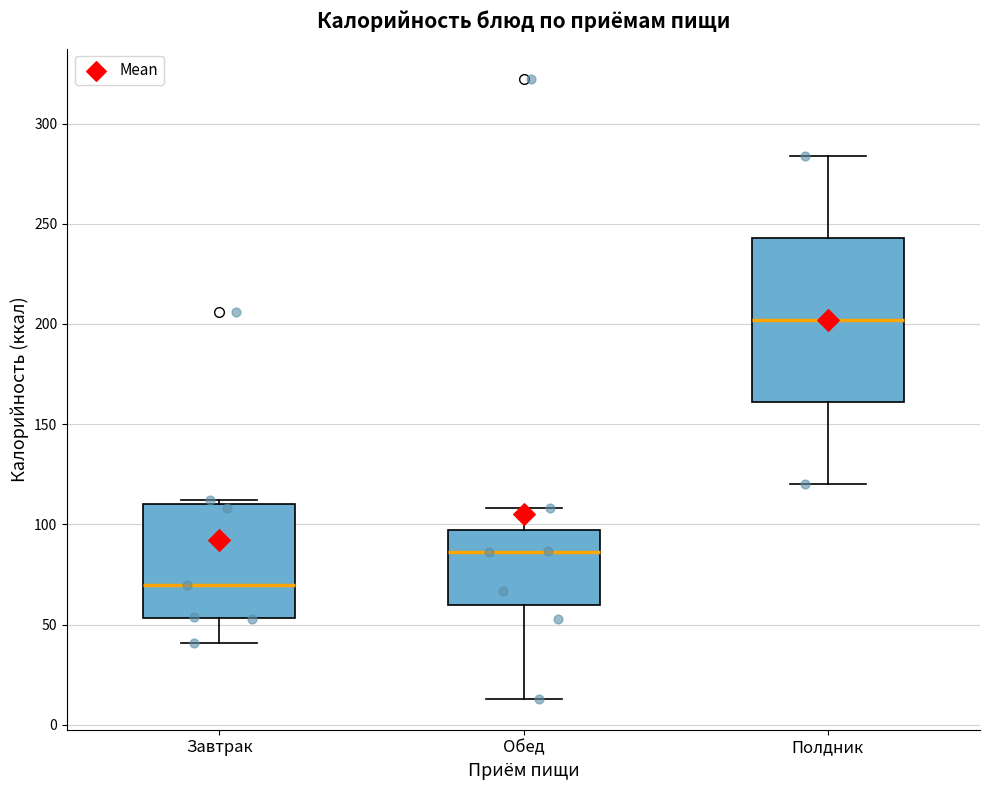

Reading left to right, transcribe this box plot: for each box, give where its median line is, the range the box spans, and where its two whiskers end, as read against the y-axis. The values are not printed on the chart, so give them approximately, as read against the axis.

Завтрак: median 70, box 55 to 110, whiskers 40 to 110 (just above the box's upper edge)
Обед: median 85, box 60 to 95, whiskers 15 to 110
Полдник: median 200, box 160 to 245, whiskers 120 to 285